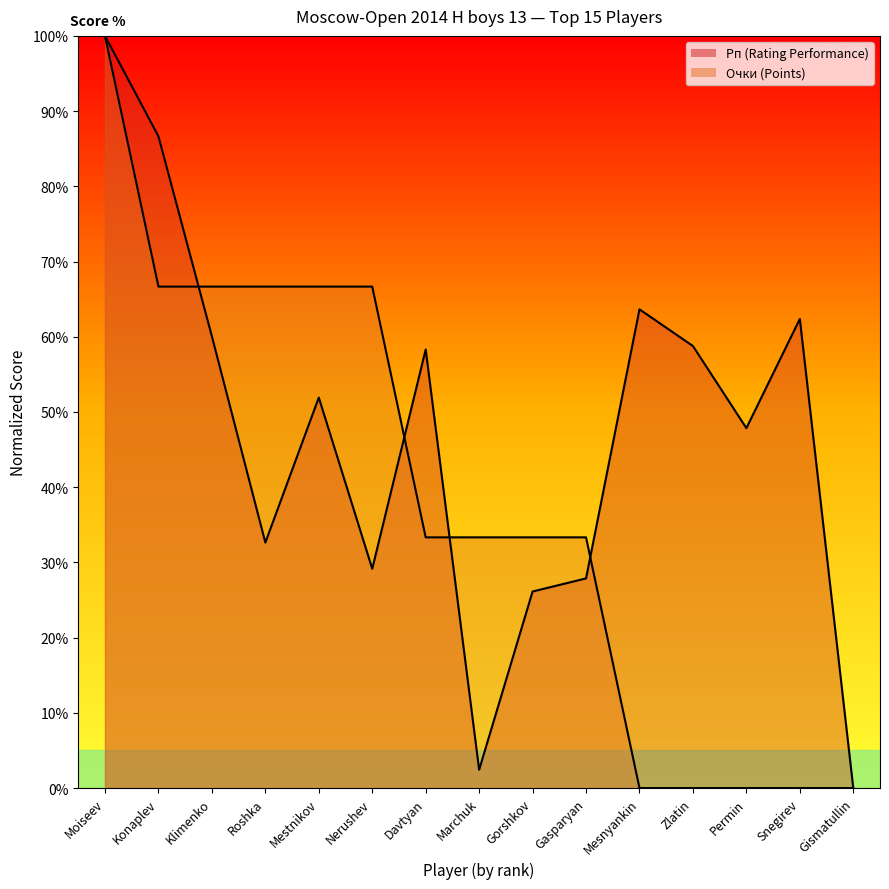

Between Klimenko and Mesnyankin, which series saw the biggest shift?

Очки (Points)